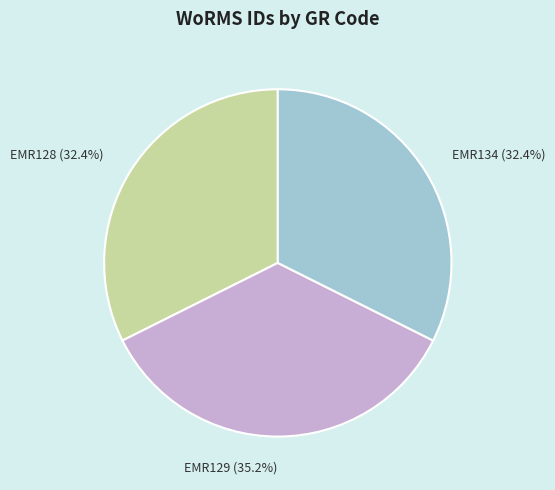

Does EMR129 represent more than half of the total?

No